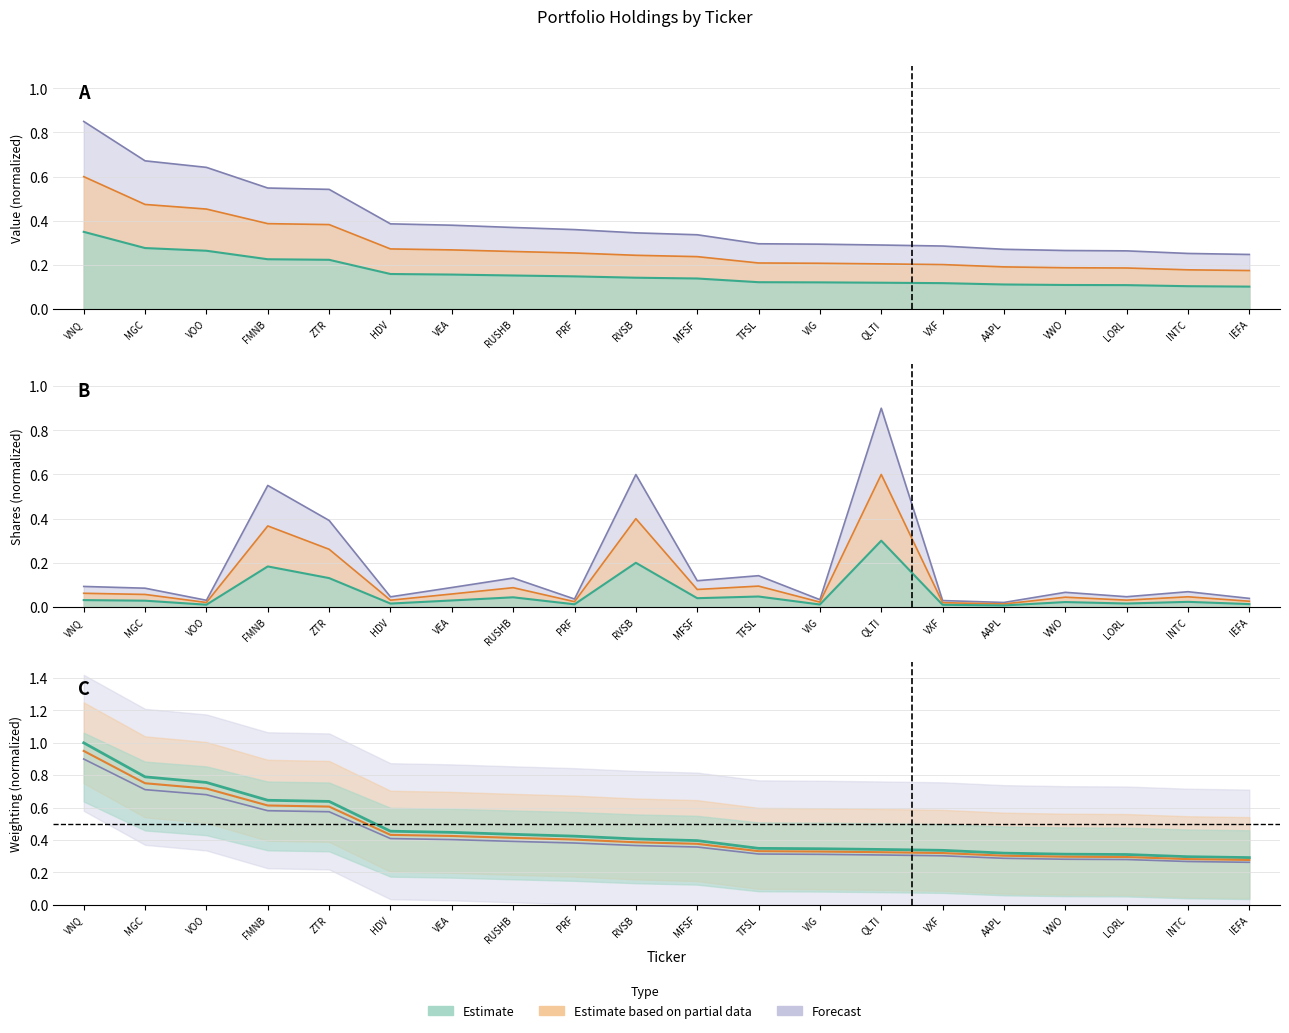

Between which two adjacent categories do Value and Shares first intersect?

VOO and FMNB